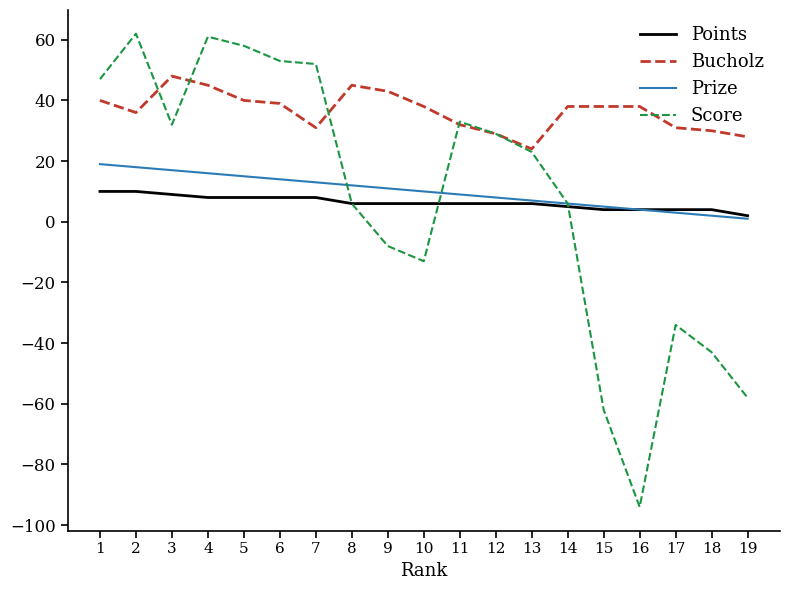

What is the maximum value shown in the chart?

62